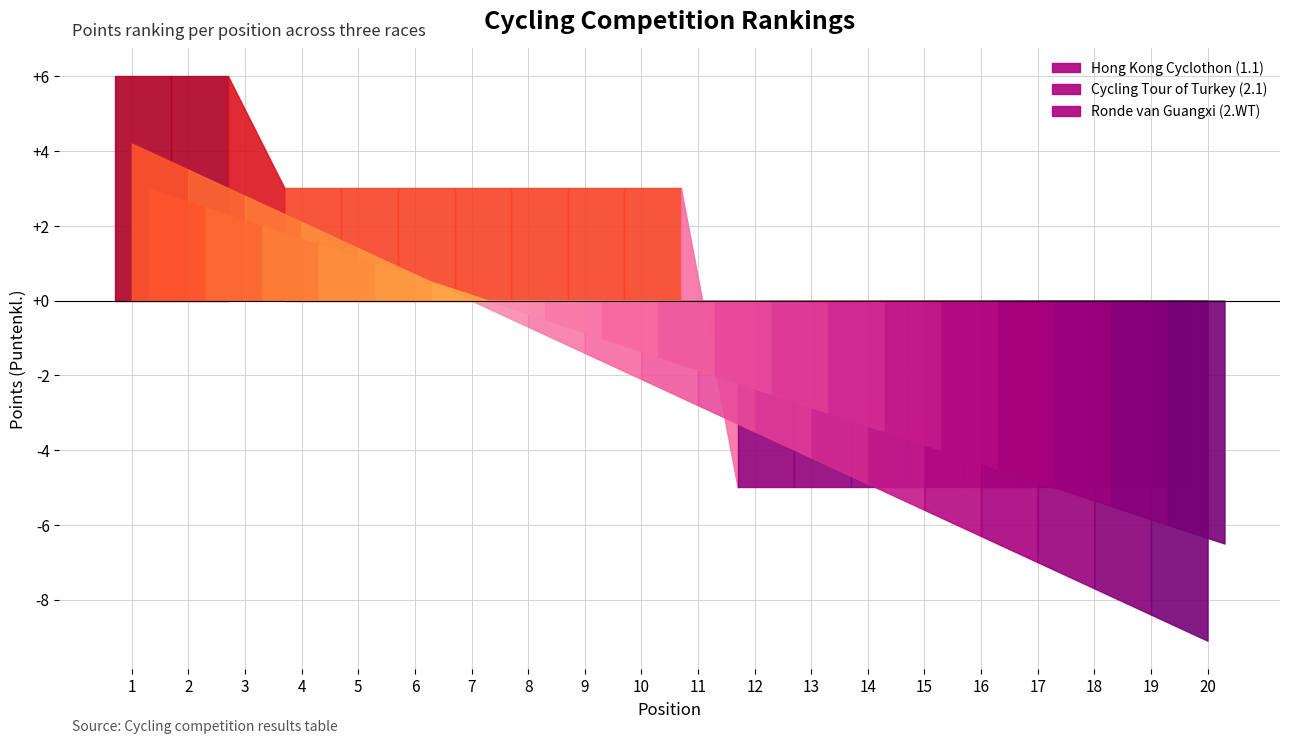

List the series in order of their peak value, lowest first.

Hong Kong Cyclothon (Puntenkl.), Cycling Tour of Turkey (Puntenkl.), Ronde van Guangxi (Puntenkl.)